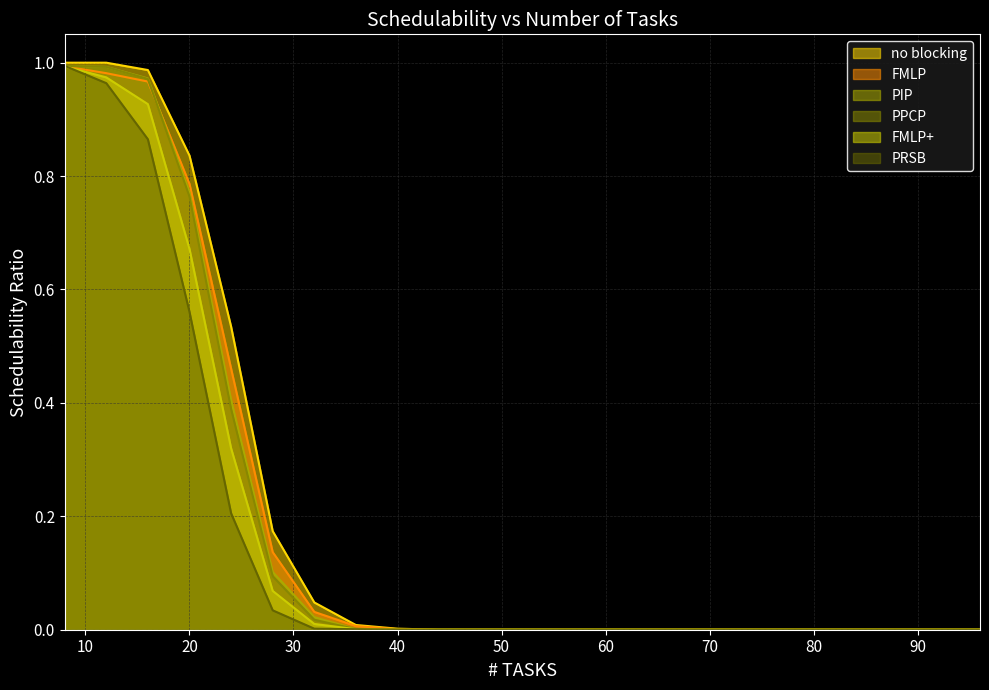

List the labels in order of PIP value, smallest first.

40, 44, 48, 52, 56, 60, 64, 68, 72, 76, 80, 84, 88, 92, 96, 36, 32, 28, 24, 20, 16, 12, 8